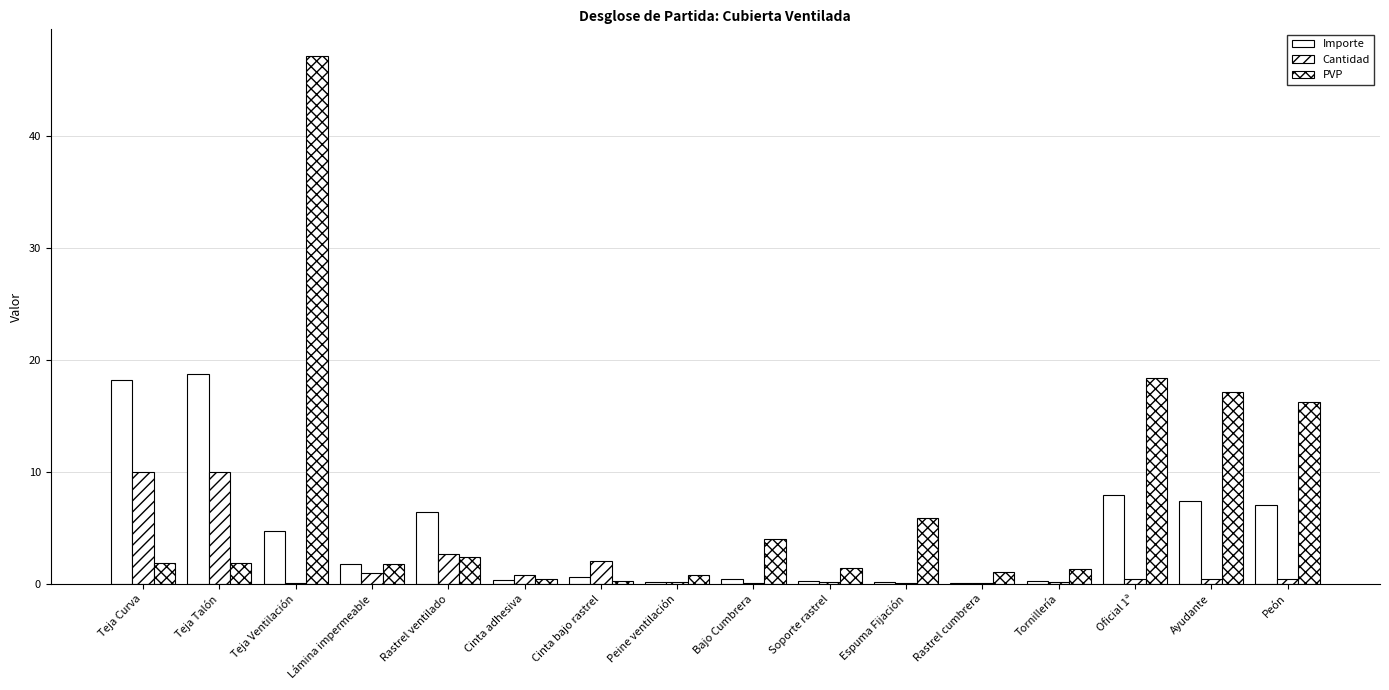

Rank the categories by PVP value from lowest to highest.

Cinta bajo rastrel, Cinta adhesiva, Peine ventilación, Rastrel cumbrera, Tornillería, Soporte rastrel, Lámina impermeable, Teja Curva, Teja Talón, Rastrel ventilado, Bajo Cumbrera, Espuma Fijación, Peón, Ayudante, Oficial 1ª, Teja Ventilación